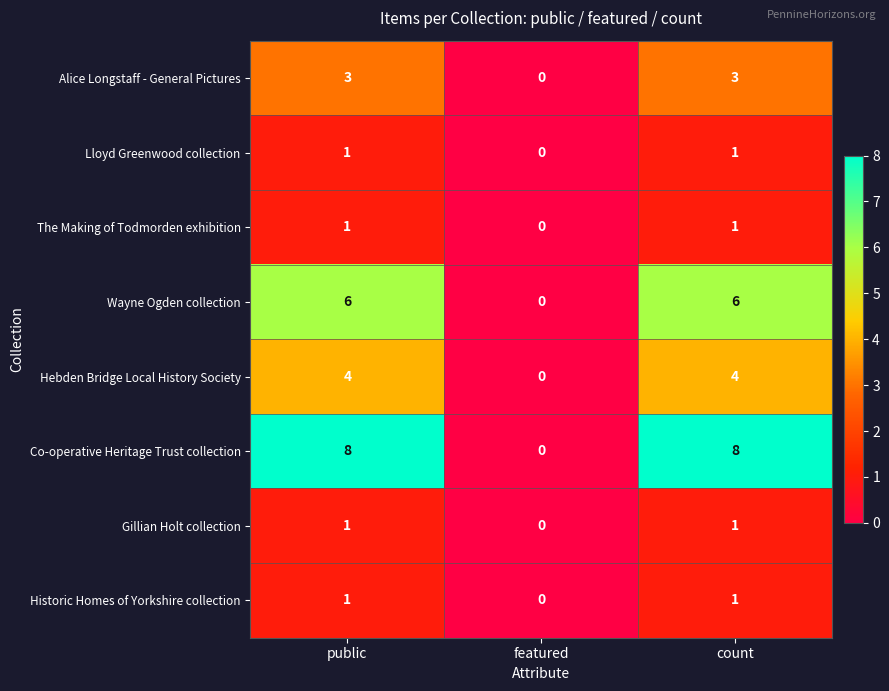

Is it true that Hebden Bridge Local History Society equals 6 at public?

False